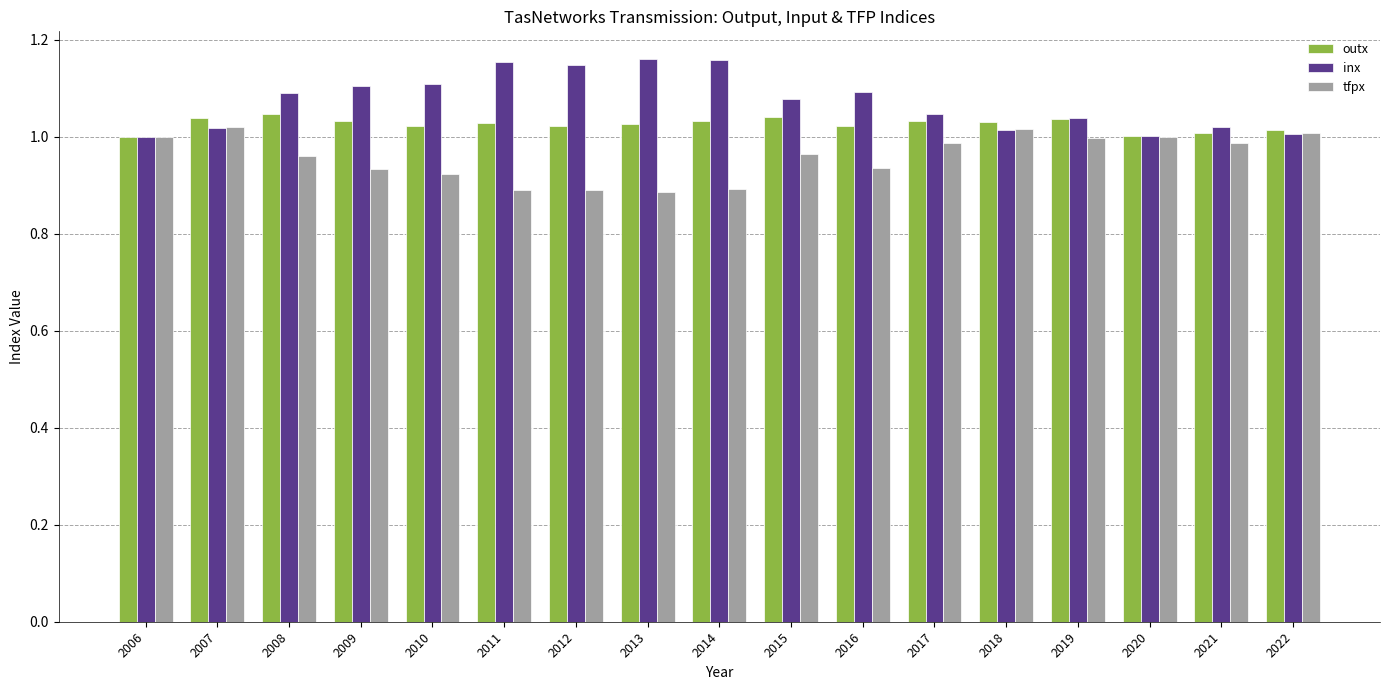

What is the total value across all series at 2011?

3.1